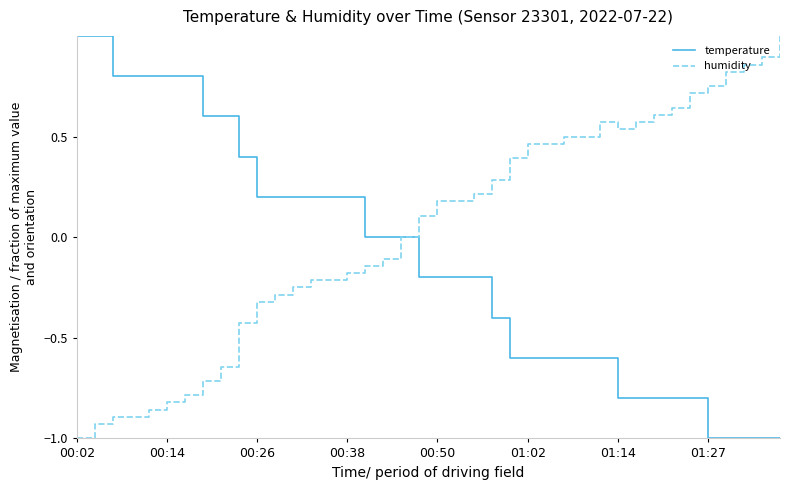

List the series in order of their overall mean, highest first.

humidity, temperature